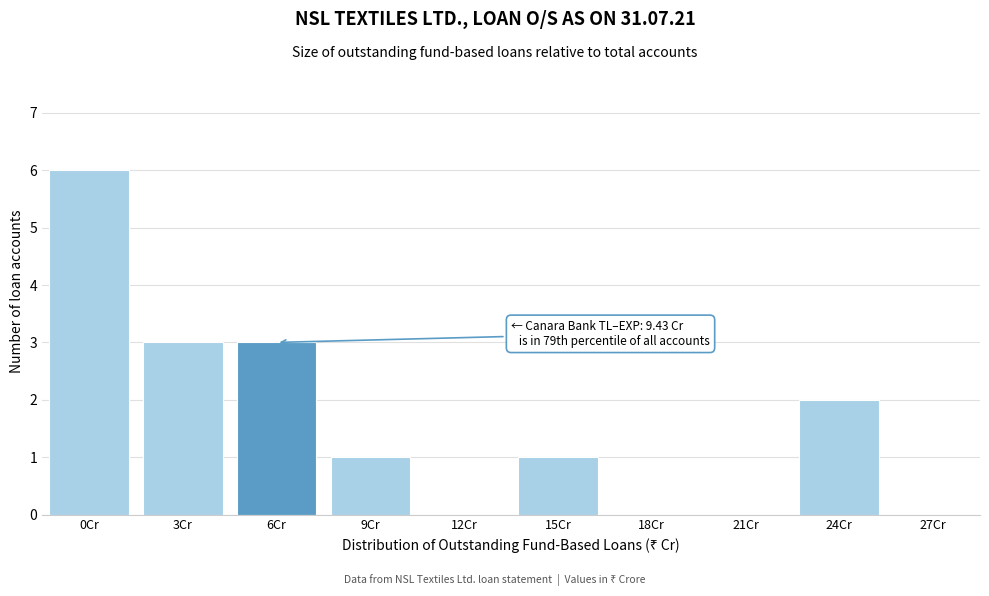

Reading right to left, list all the values displayed in this chart.

27Cr=0	24Cr=2	21Cr=0	18Cr=0	15Cr=1	12Cr=0	9Cr=1	6Cr=3	3Cr=3	0Cr=6